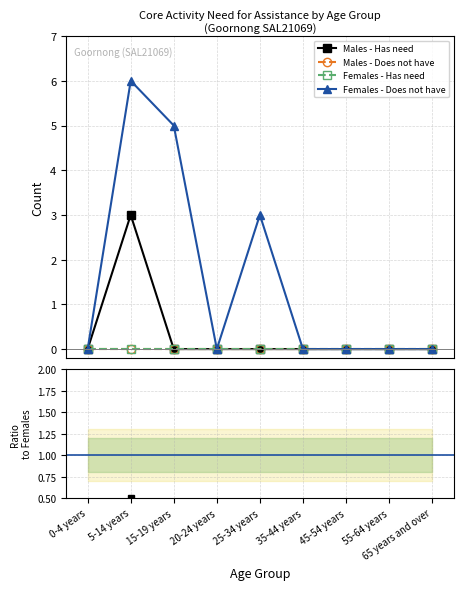

True or false: Males - Has need and Females - Does not have cross at least once.

False